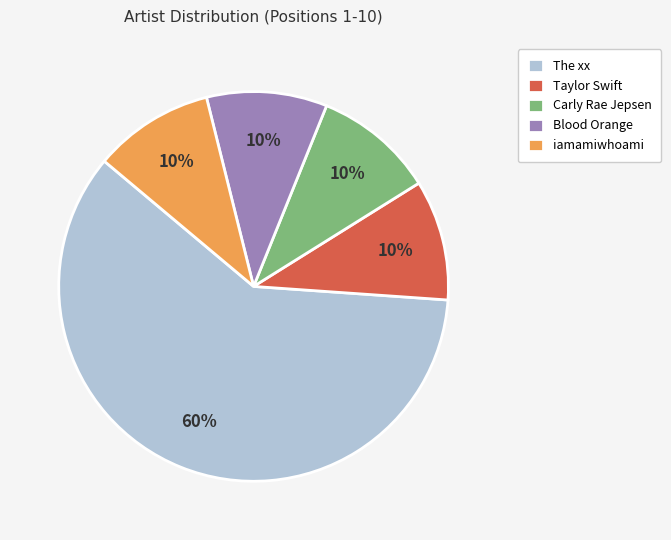

Is the sum of The xx and Carly Rae Jepsen greater than half?

Yes